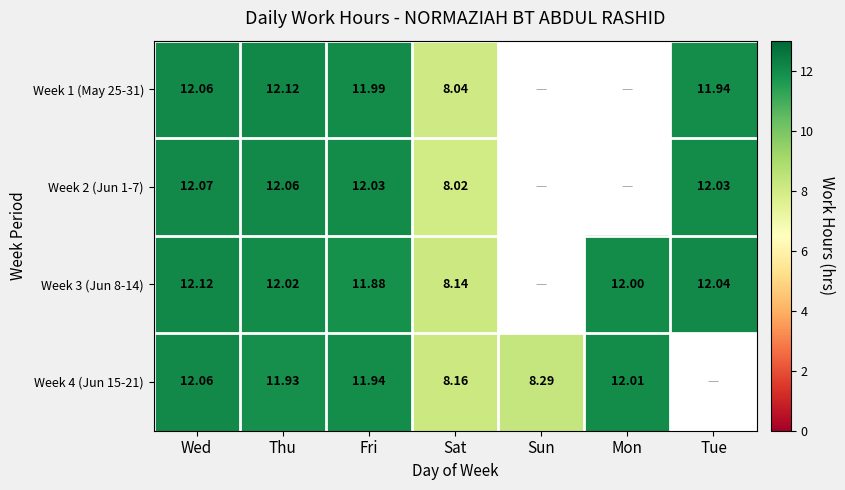

At how many categories does at least one series exceed 7?

7